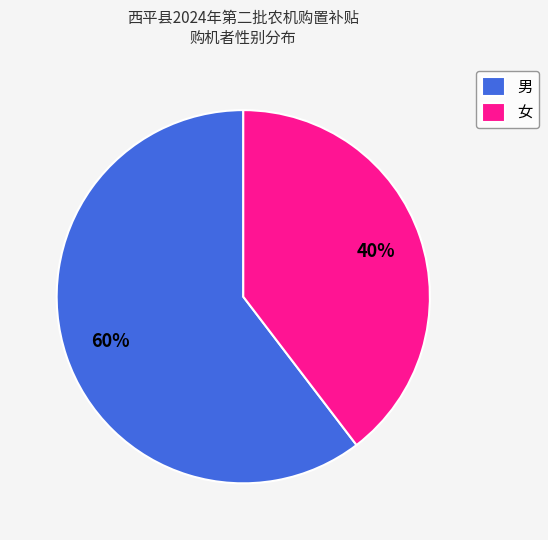

Between 男 and 女, which is larger?

男